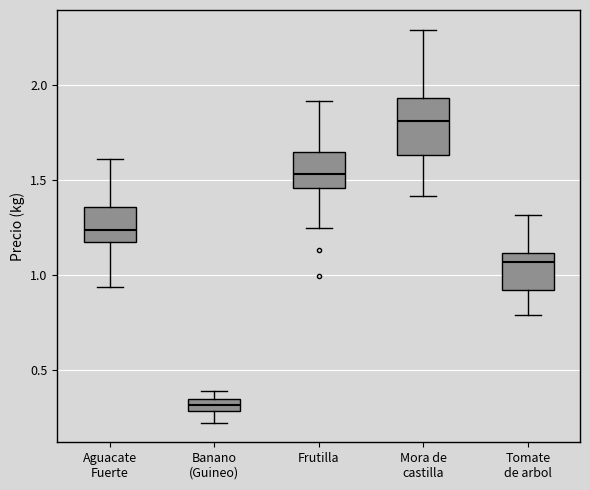

Which box is the tallest, from its lower edge to its upper edge?

Mora de castilla